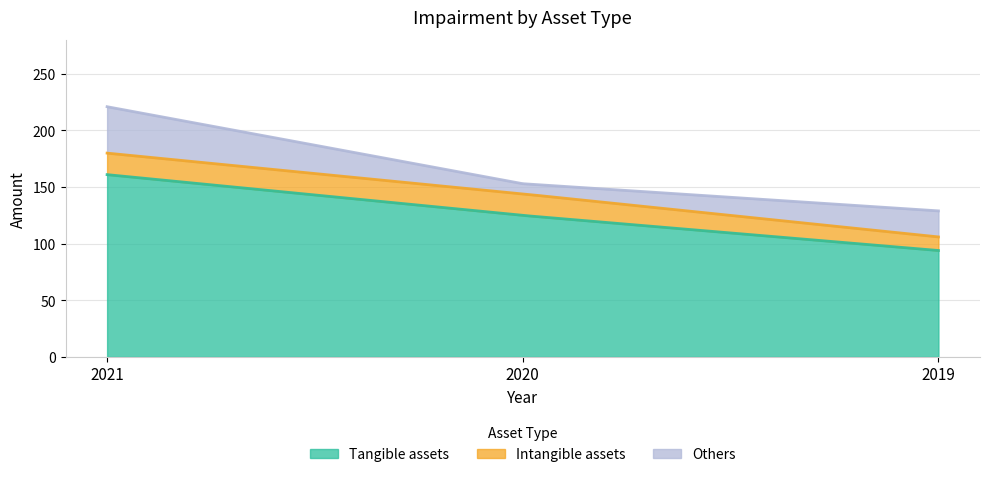

What is the total value across all series at 2021?

221.0